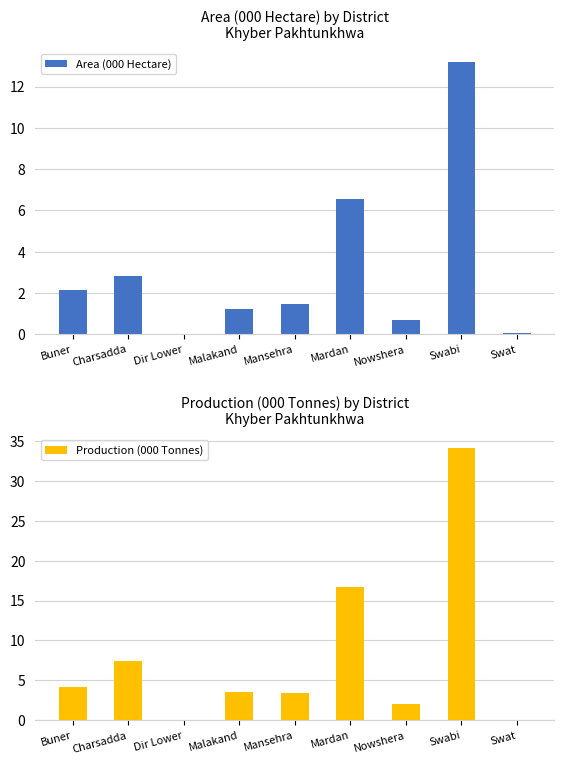

How many groups of bars are there?

9